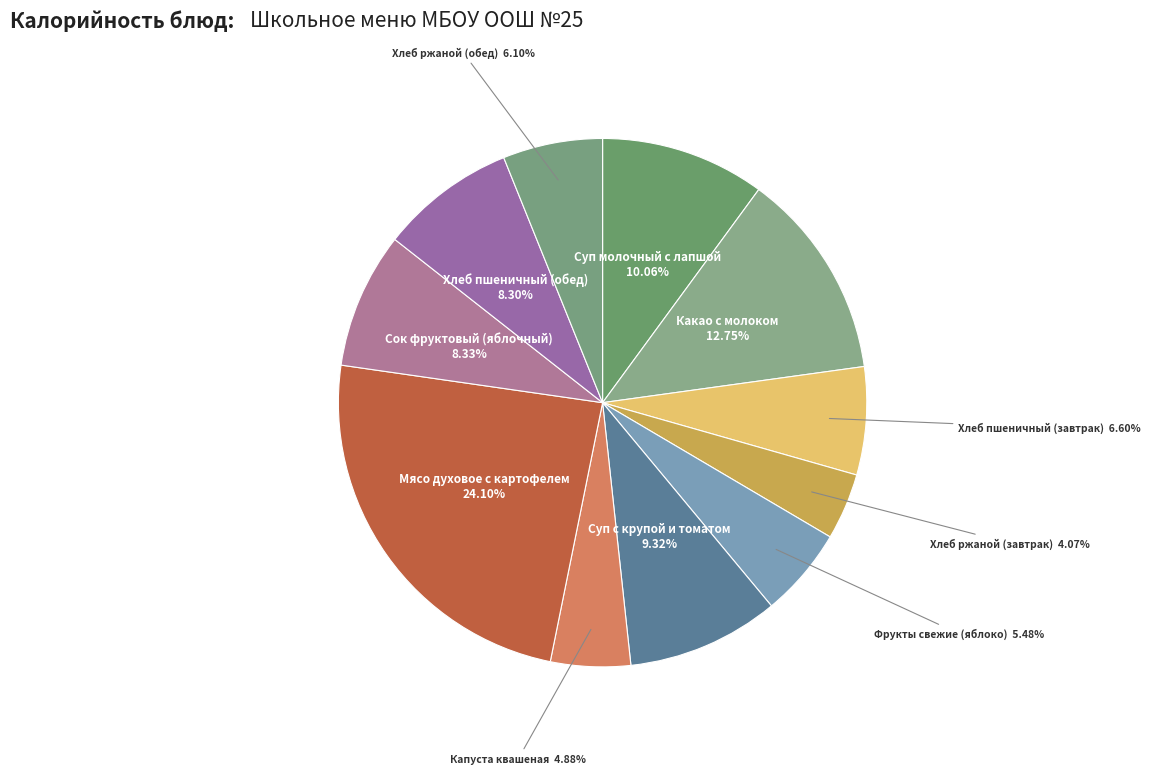

To the nearest percent, what is the average slice percentage?

9%